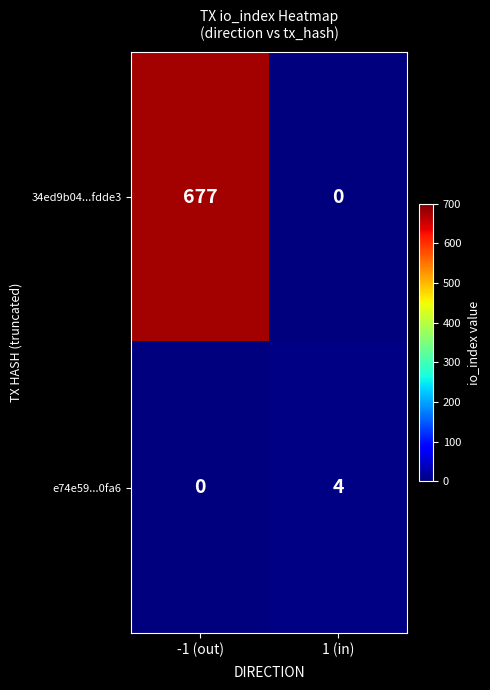

List the series in order of their overall mean, lowest first.

e74e59...0fa6, 34ed9b04...fdde3